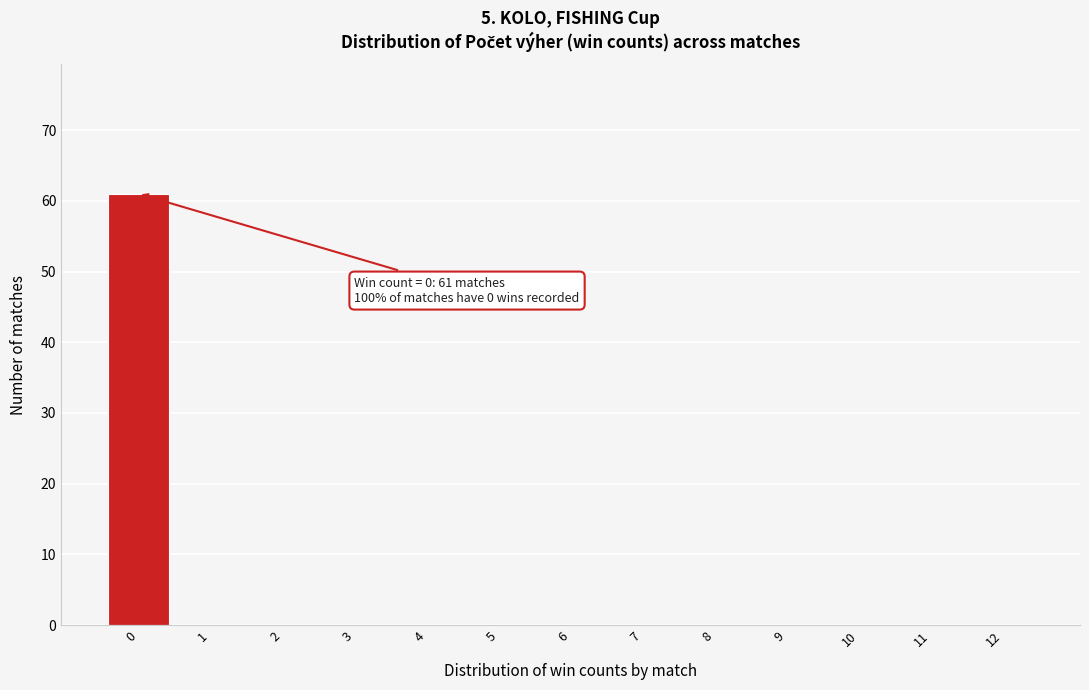

Reading left to right, transcribe all the data shown in this chart.

0=61	1=0	2=0	3=0	4=0	5=0	6=0	7=0	8=0	9=0	10=0	11=0	12=0